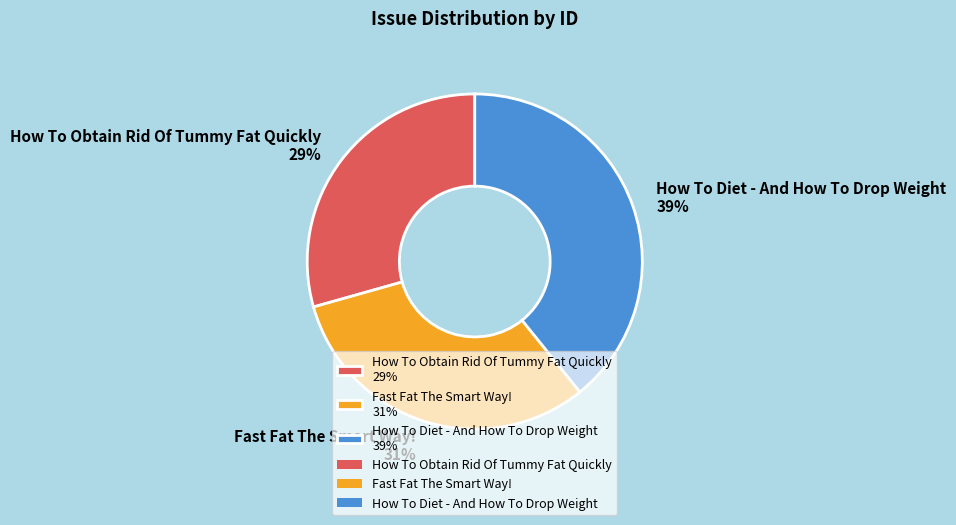

How many segments does this pie chart have?

3